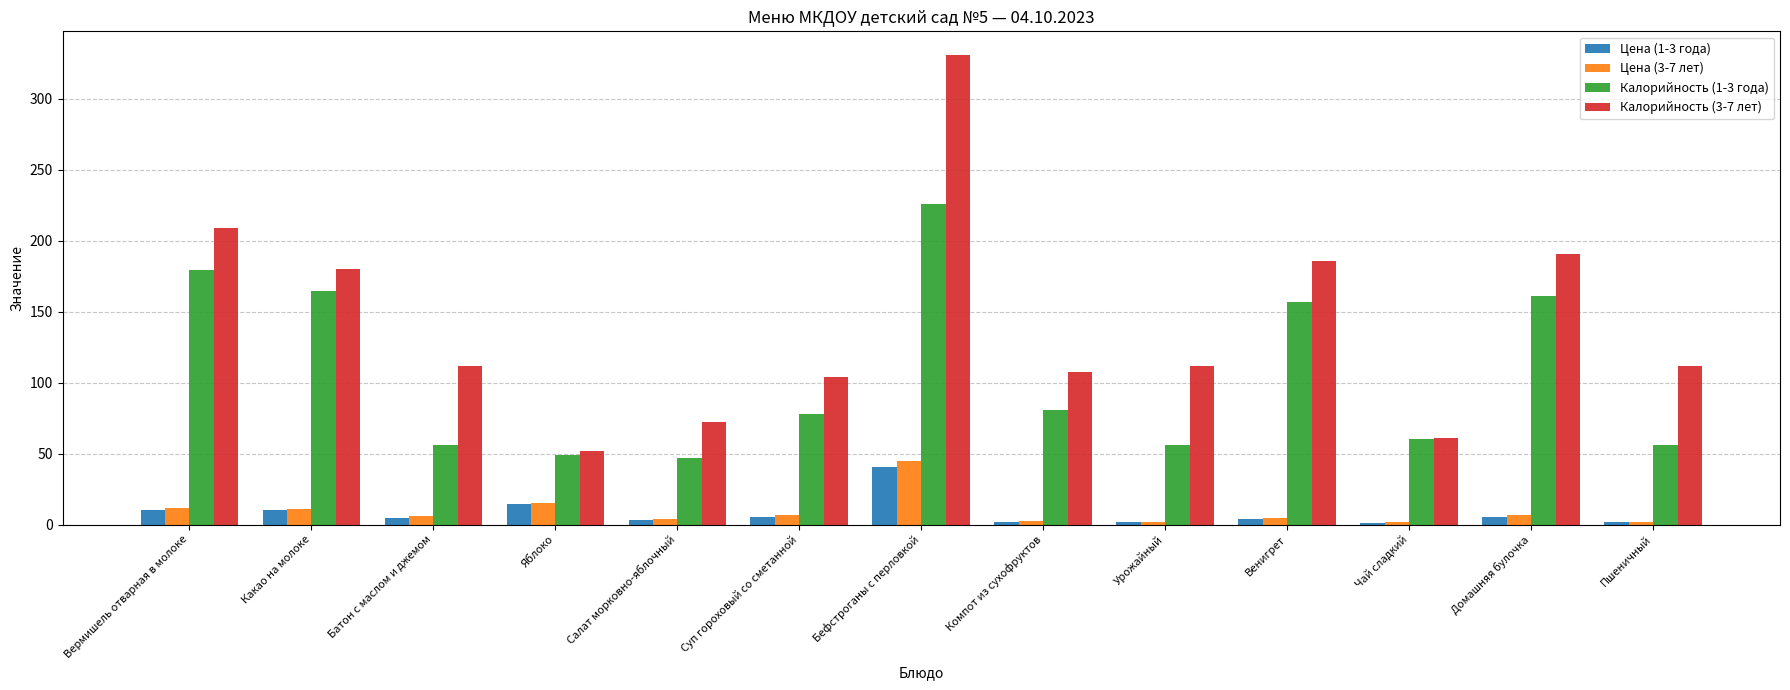

What is the smallest value displayed?

1.4